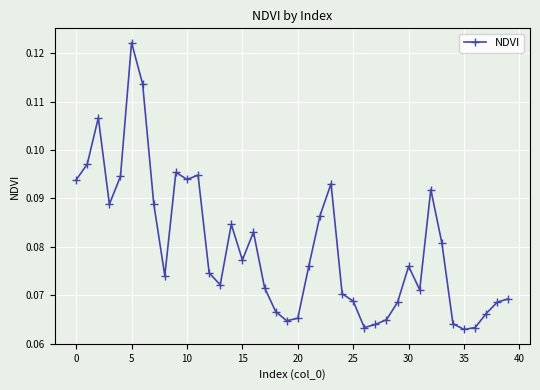

True or false: there are more than 2 points higher than both neighbors.

True